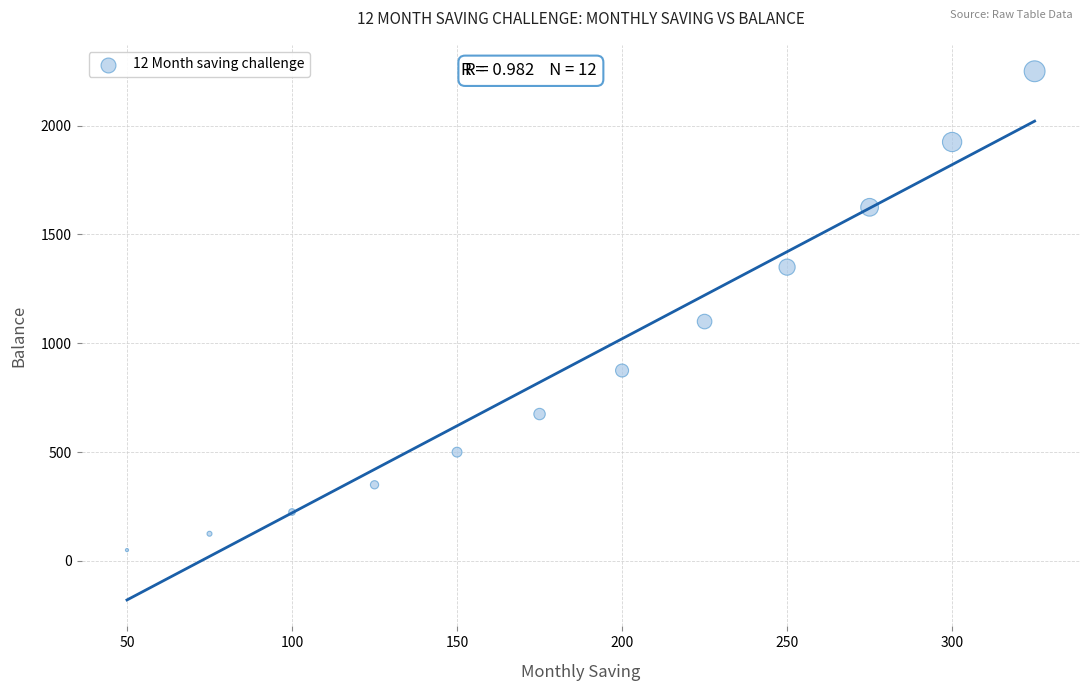

What is the average Y value?

921